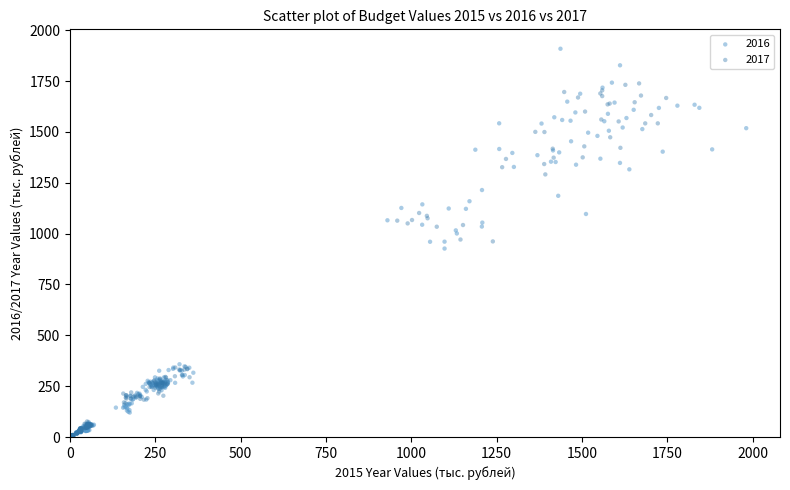

Which series contains the highest Y value?

2016